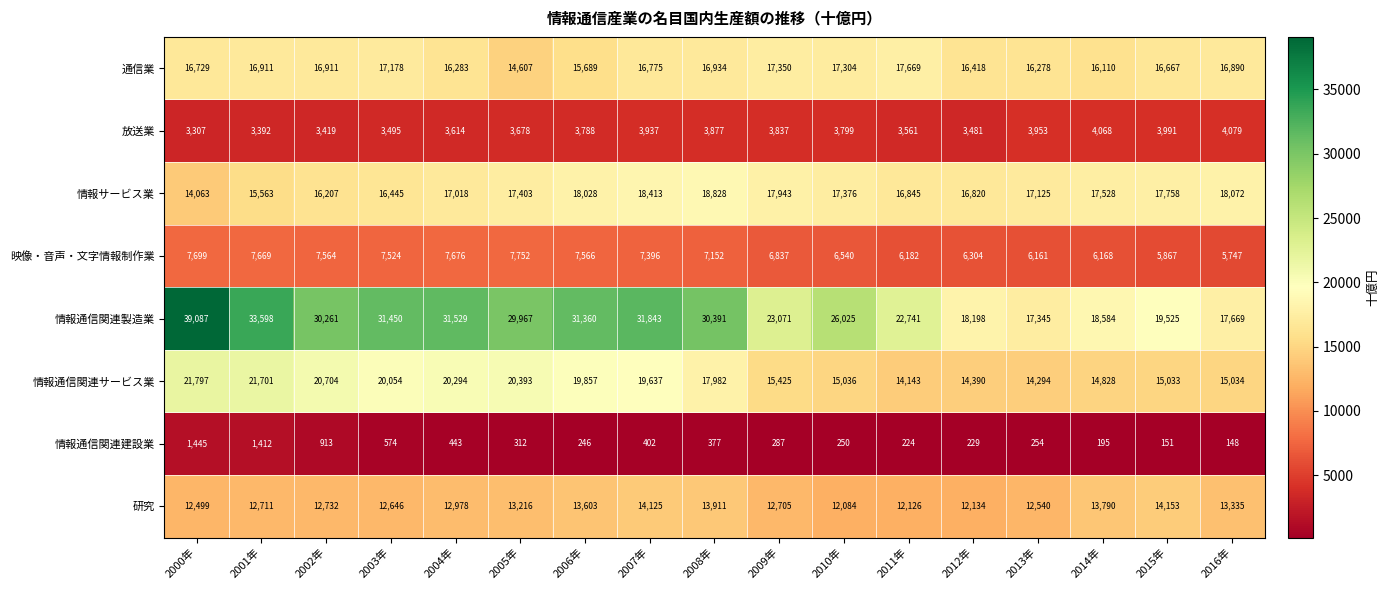

Which series has the widest spread of values?

情報通信関連製造業